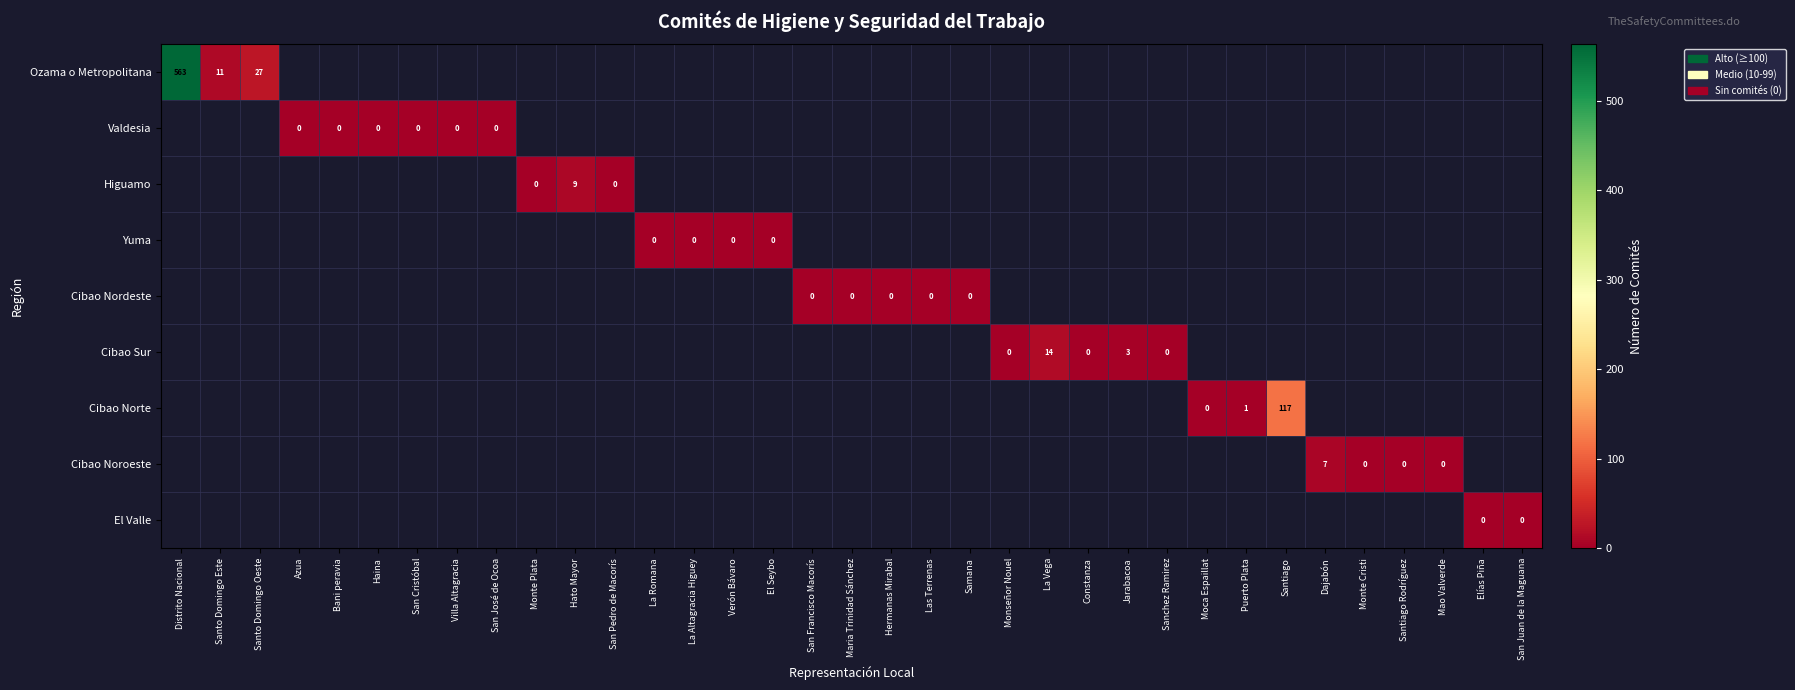

Which series has the widest spread of values?

row_0